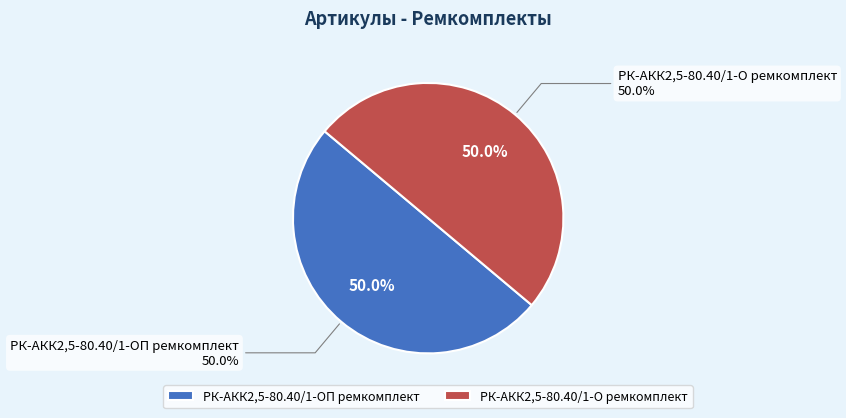

To the nearest percent, what portion does РК-АКК2,5-80.40/1-О ремкомплект represent?

50%